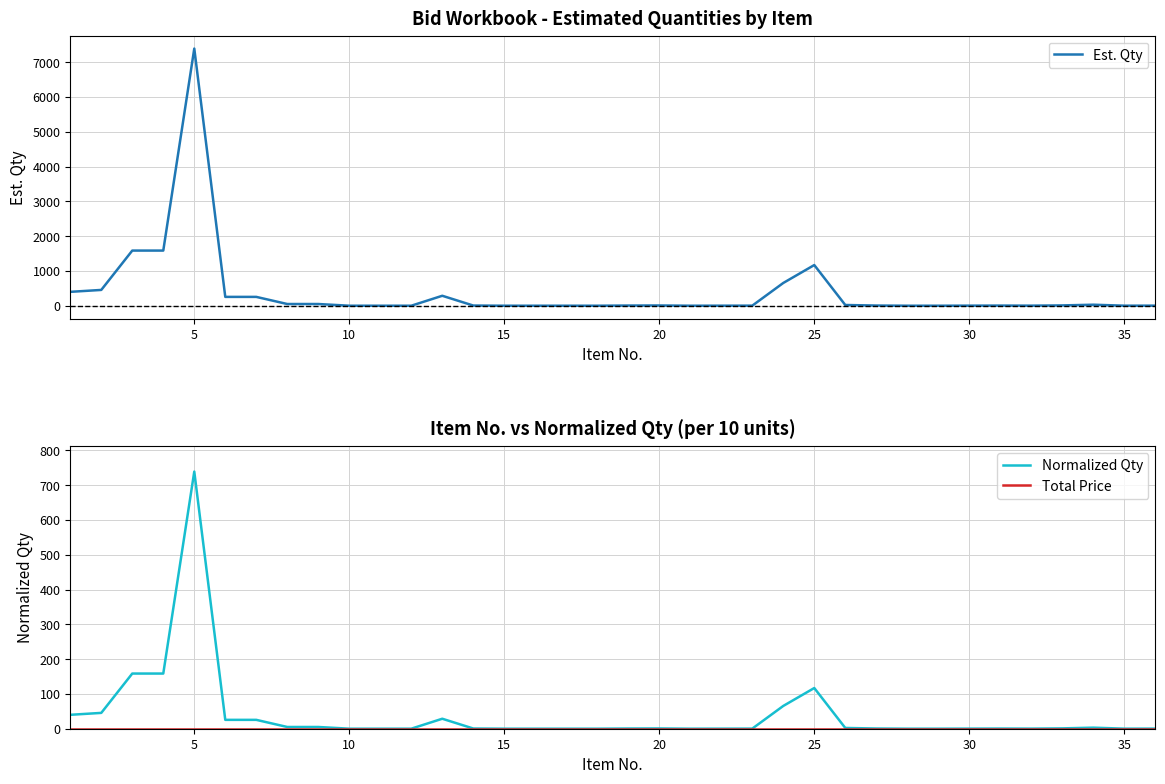

How many lines are shown in the chart?

3